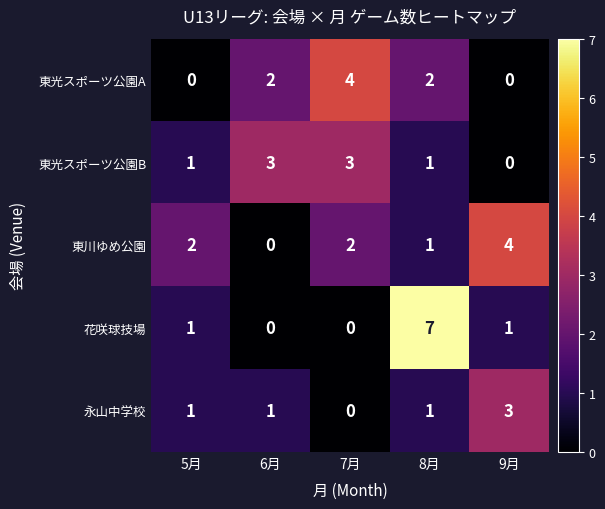

What is the sum of all 花咲球技場 values?

9